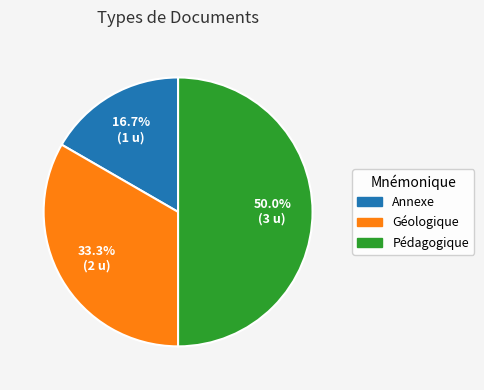

Does Géologique account for over 50% of the chart?

No